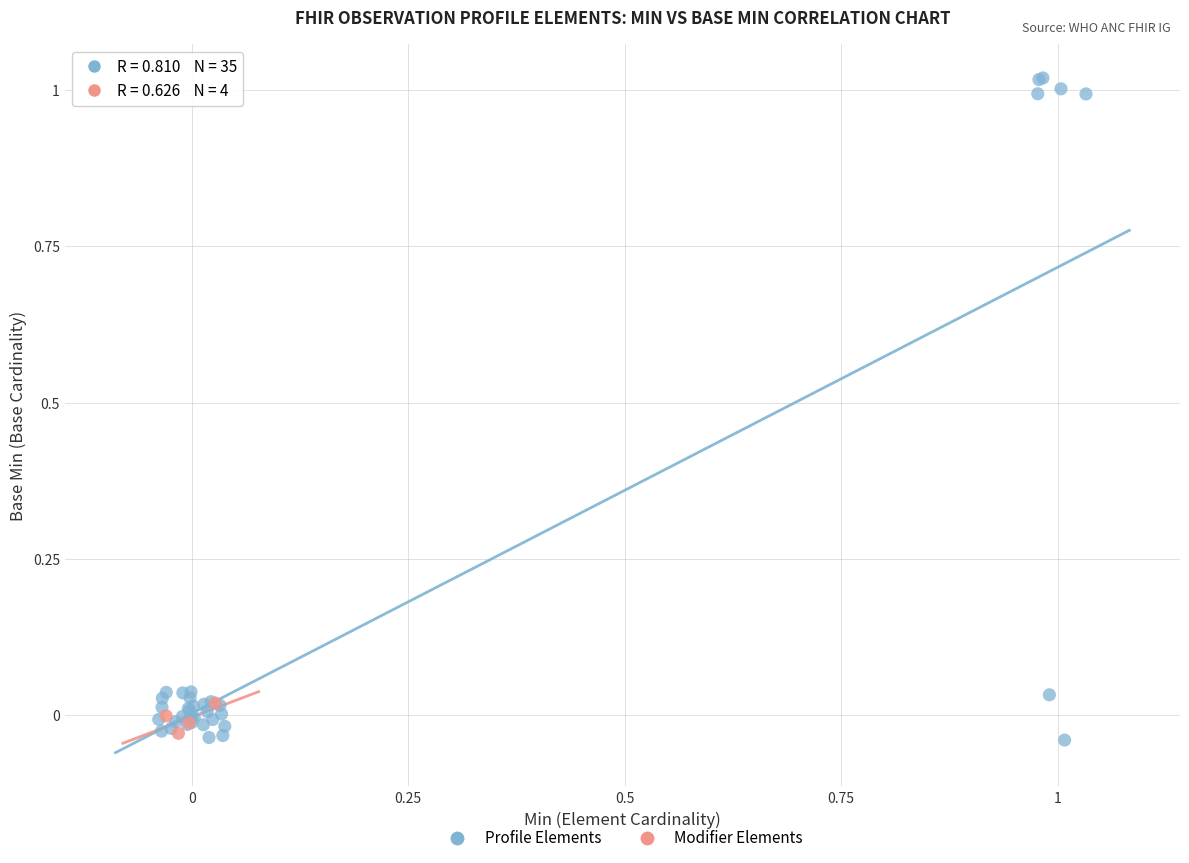

Which series reaches the maximum Y coordinate?

Profile Elements